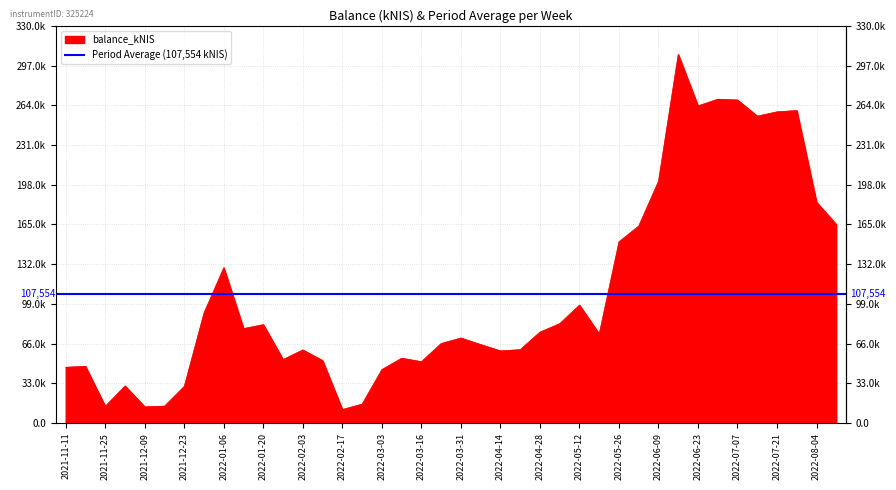

Which has a higher value, 2022-05-26 or 2021-11-18?

2022-05-26